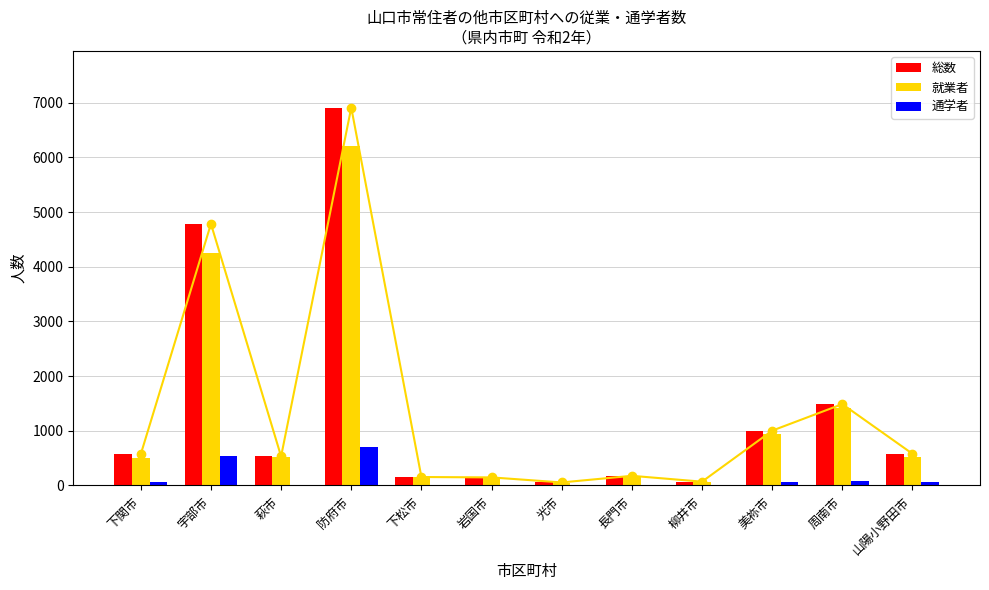

Reading right to left, what are all the values shown in this chart?

総数: 山陽小野田市=580	周南市=1488	美祢市=1003	柳井市=70	長門市=177	光市=56	岩国市=148	下松市=155	防府市=6910	萩市=532	宇部市=4784	下関市=573
就業者: 山陽小野田市=518	周南市=1408	美祢市=936	柳井市=67	長門市=171	光市=50	岩国市=144	下松市=151	防府市=6203	萩市=524	宇部市=4247	下関市=500
通学者: 山陽小野田市=62	周南市=80	美祢市=67	柳井市=3	長門市=6	光市=6	岩国市=4	下松市=4	防府市=707	萩市=8	宇部市=537	下関市=73